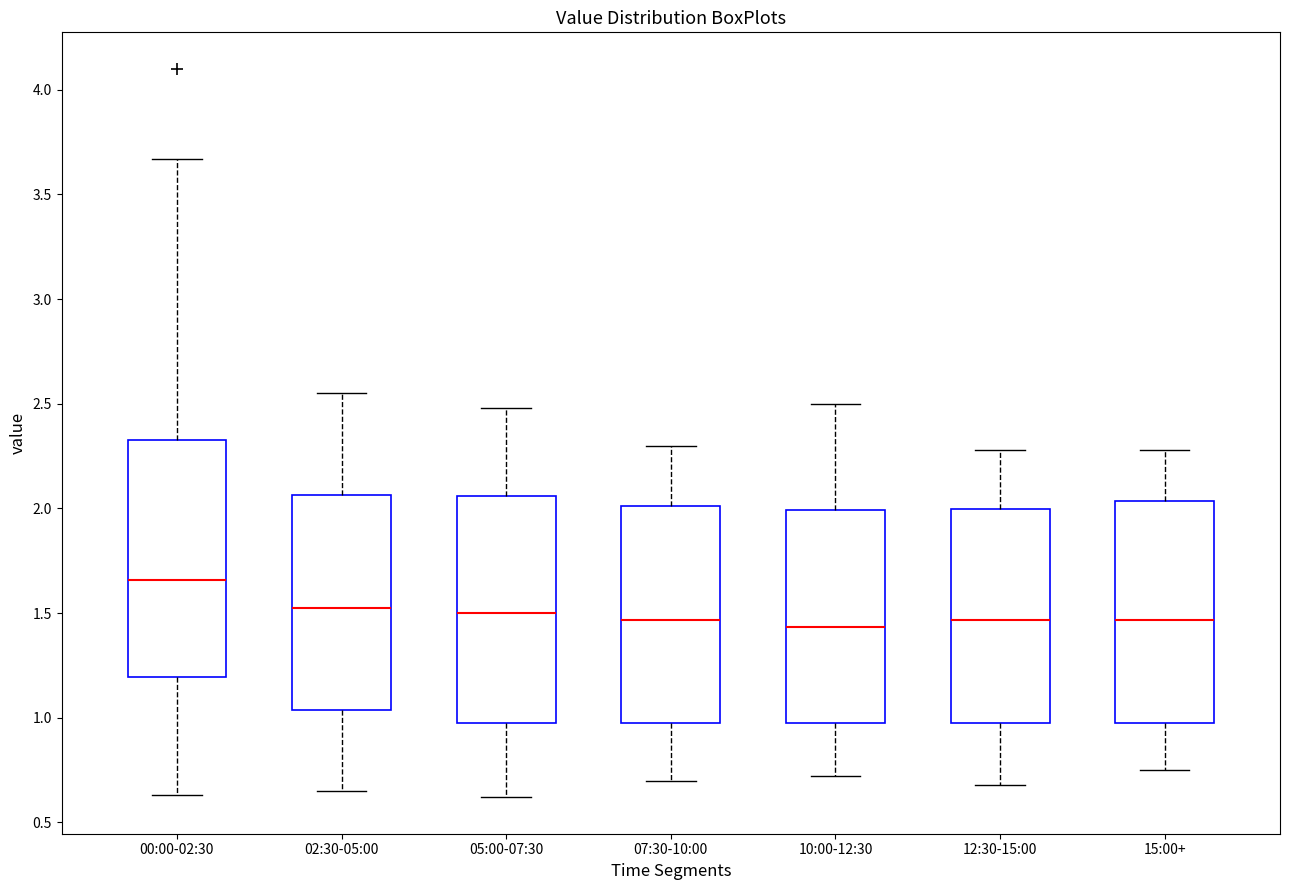

Reading left to right, transcribe this box plot: for each box, give where its median line is, the range the box spans, and where its two whiskers end, as read against the y-axis. The values are not printed on the chart, so give them approximately, as read against the axis.

00:00-02:30: median 1.65, box 1.20 to 2.35, whiskers 0.65 to 3.65
02:30-05:00: median 1.55, box 1.05 to 2.05, whiskers 0.65 to 2.55
05:00-07:30: median 1.50, box 0.95 to 2.05, whiskers 0.60 to 2.50
07:30-10:00: median 1.45, box 0.95 to 2.00, whiskers 0.70 to 2.30
10:00-12:30: median 1.45, box 0.95 to 2.00, whiskers 0.70 to 2.50
12:30-15:00: median 1.45, box 0.95 to 2.00, whiskers 0.70 to 2.30
15:00+: median 1.45, box 0.95 to 2.05, whiskers 0.75 to 2.30